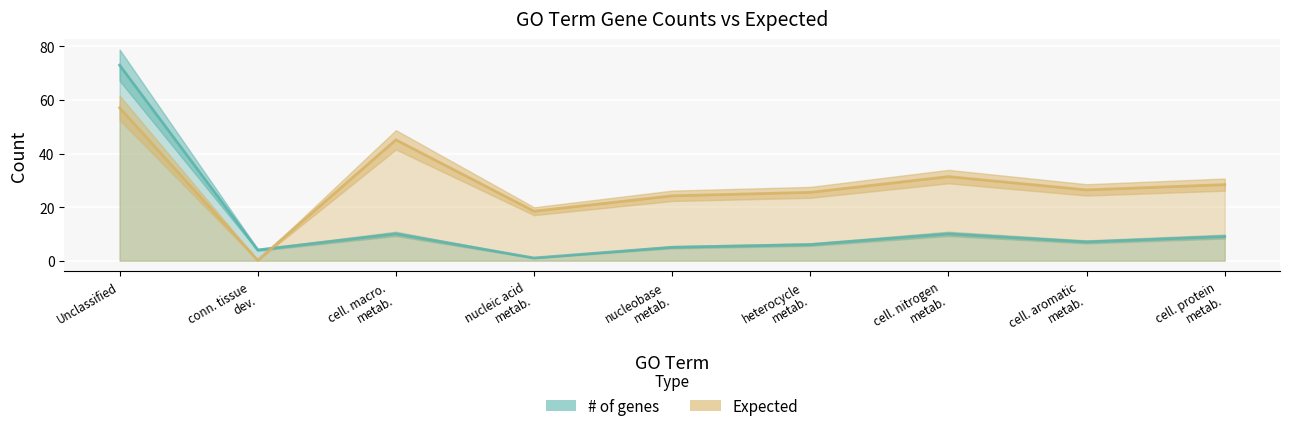

At which category does Expected reach its first local peak?

cell. macro. metab.